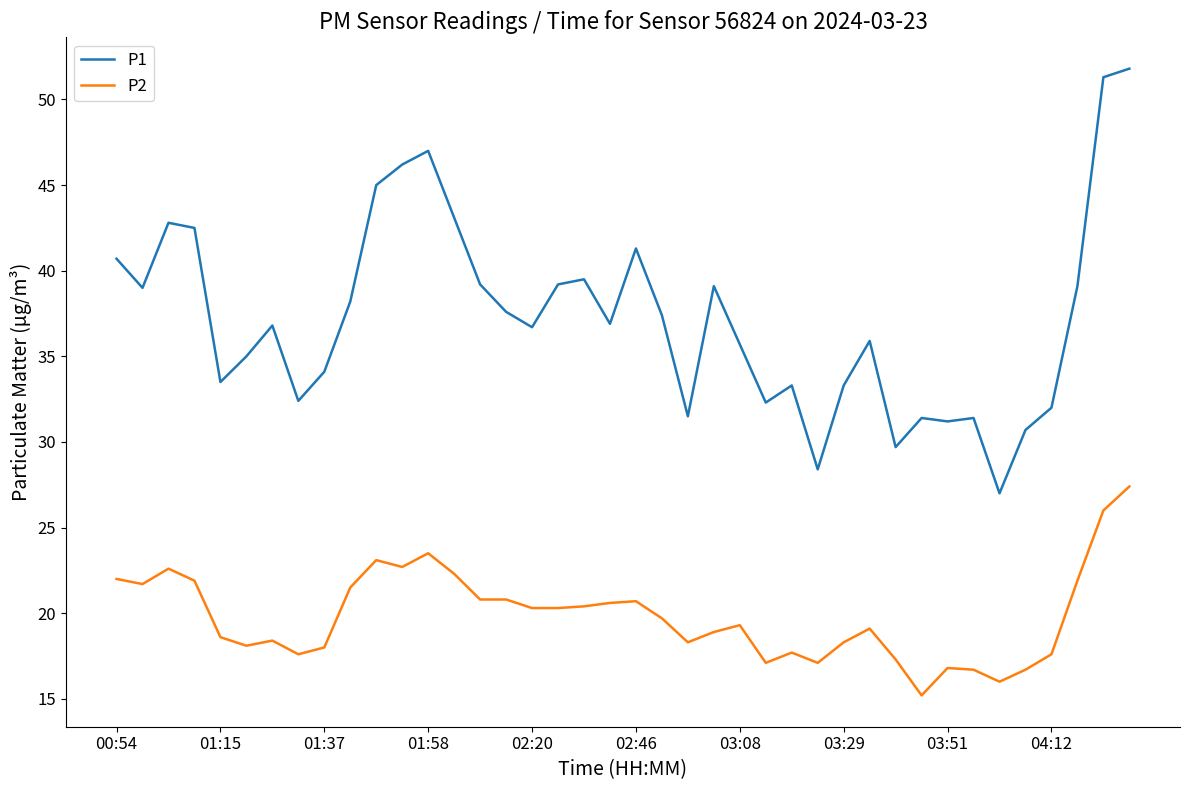

Which series has the largest total across all categories?

P1